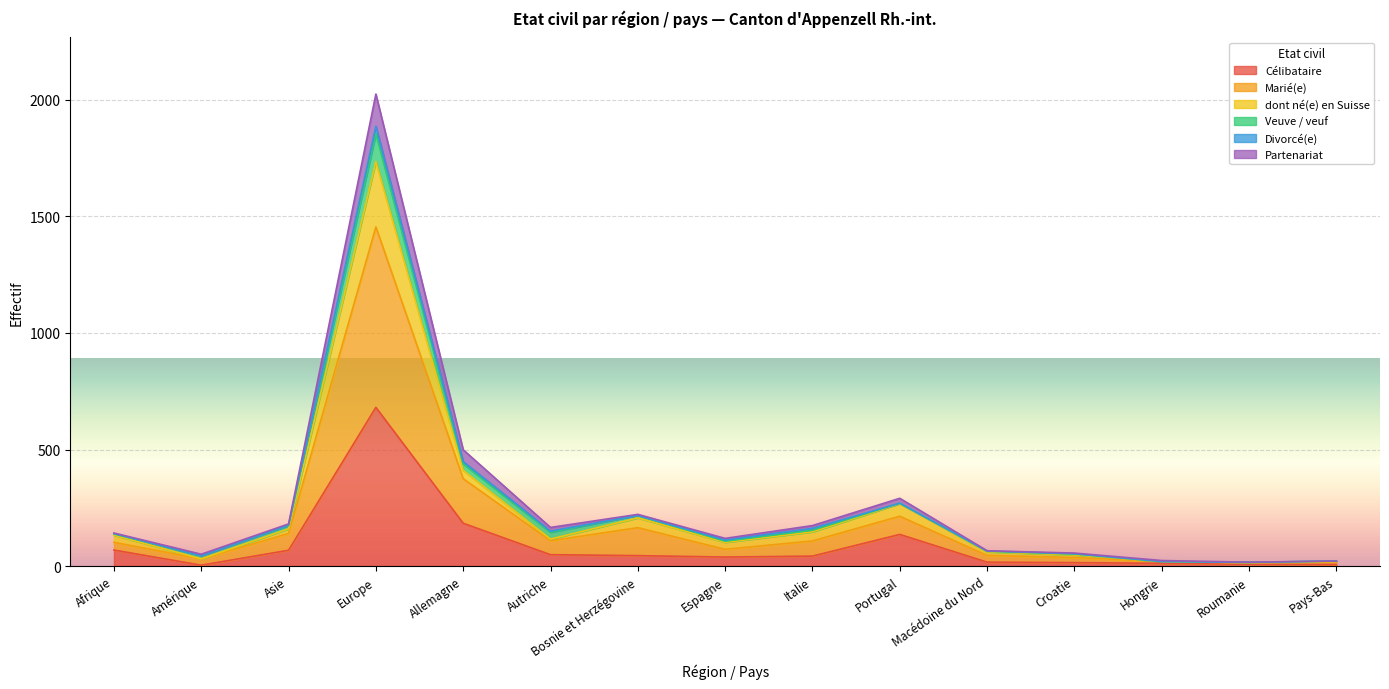

What is the highest value of the Célibataire series?

681